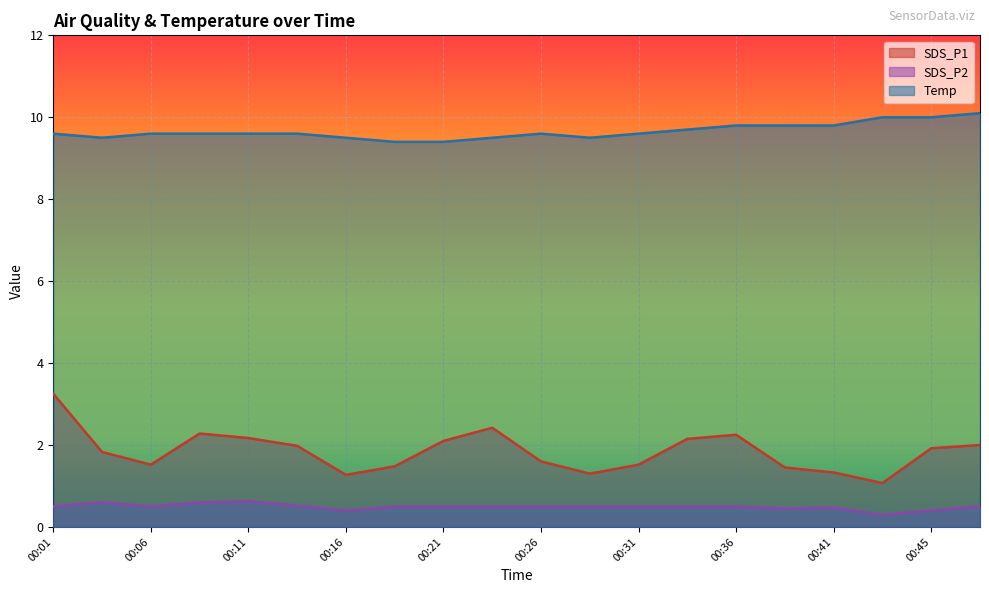

Rank the series by their maximum value, from lowest to highest.

SDS_P2, SDS_P1, Temp